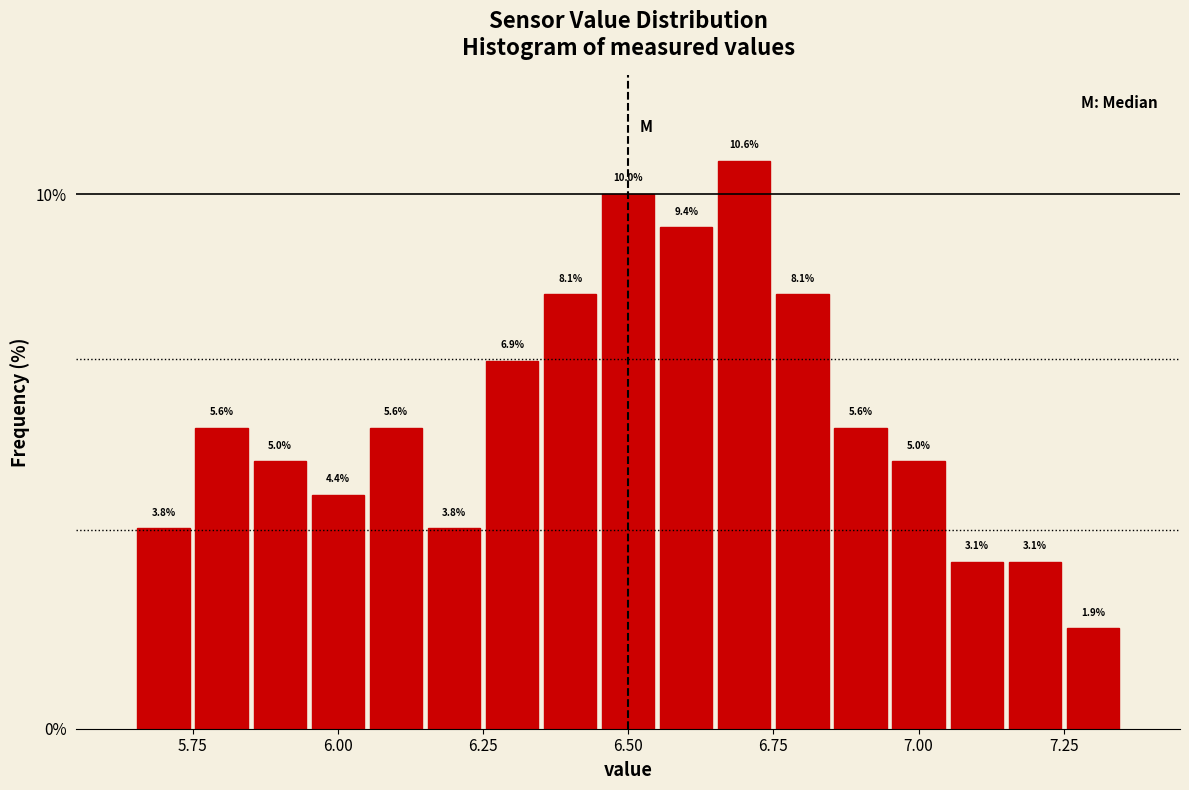

Around what value on the x-axis is the tallest bar? Give the approximate position of its centre, as read against the axis.

6.70